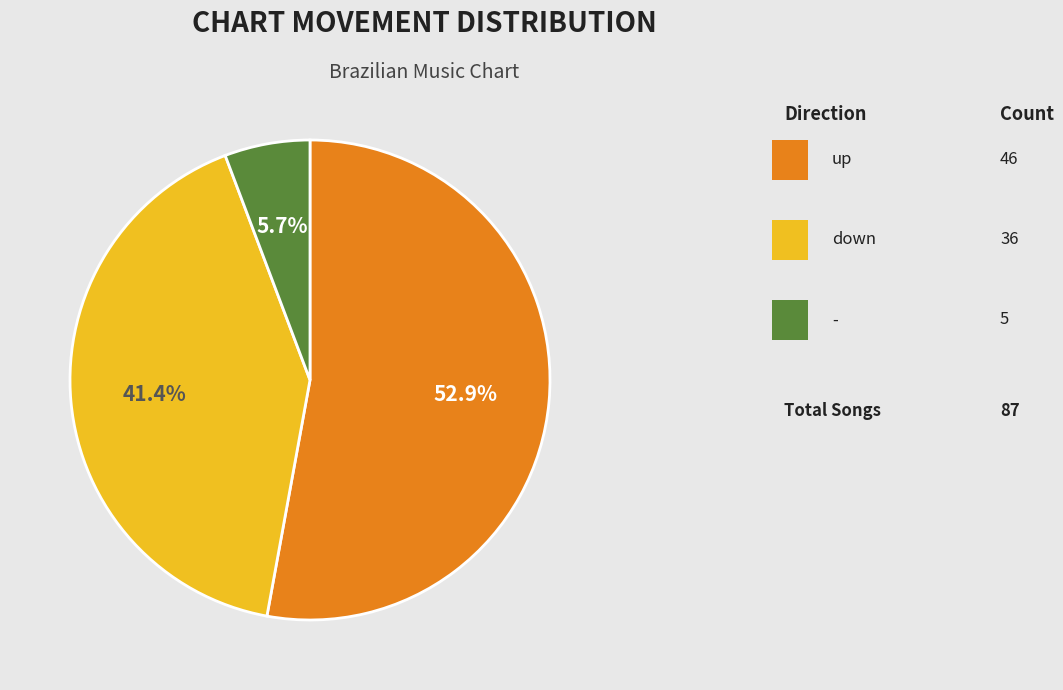

Does any single category account for the majority?

Yes